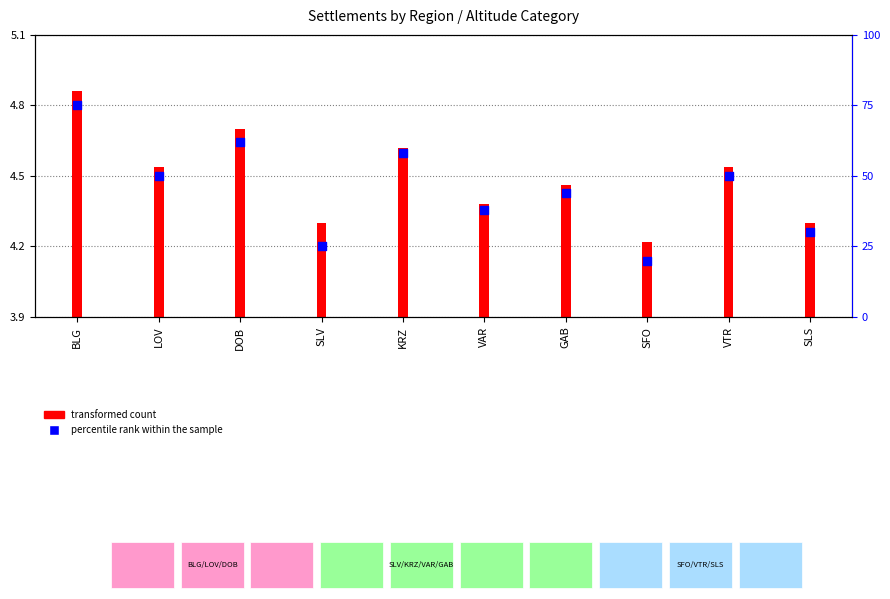

Approximately how many times larger is the value at VAR compared to SLV?

1.0